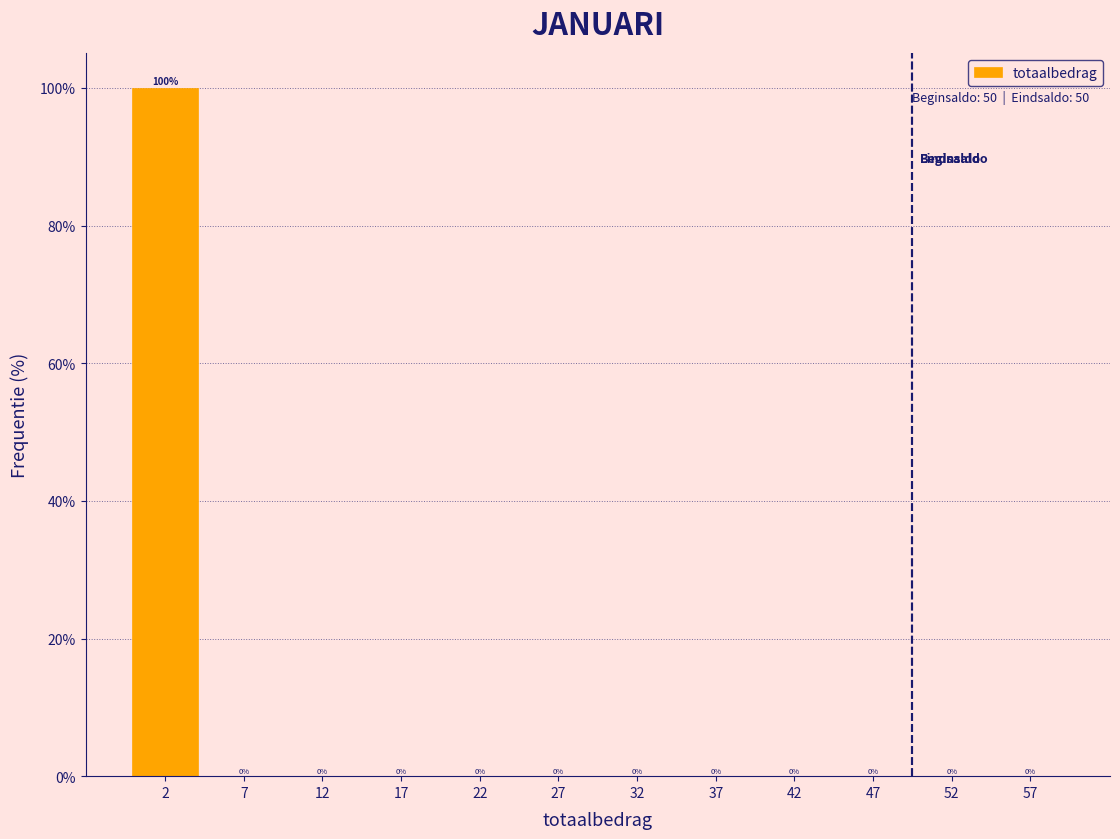

Reading right to left, what are all the values shown in this chart?

57=0	52=0	47=0	42=0	37=0	32=0	27=0	22=0	17=0	12=0	7=0	2=100